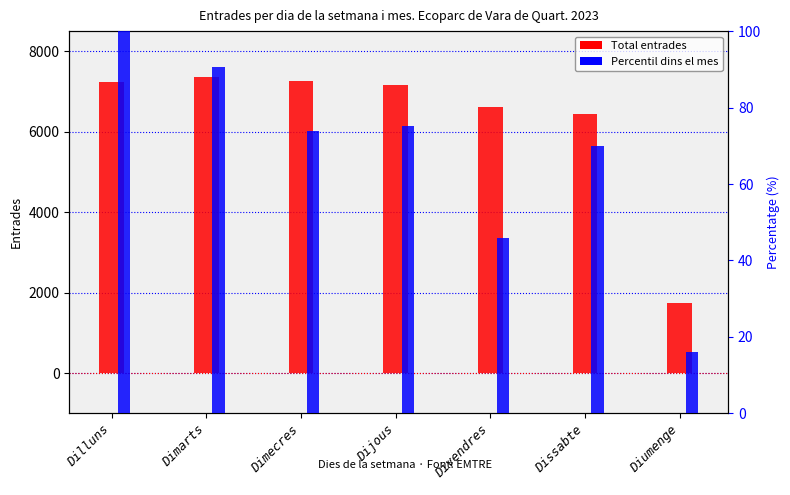

At which category does the chart reach its minimum across all series?

Diumenge